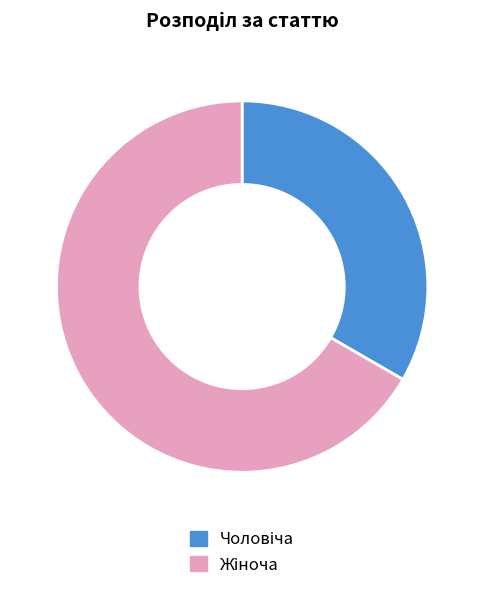

Does any single category account for the majority?

Yes